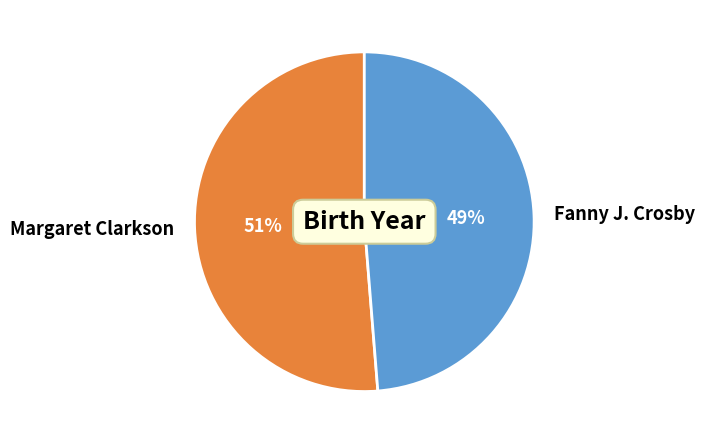

To the nearest percent, what is the combined percentage of Margaret Clarkson and Fanny J. Crosby?

100%